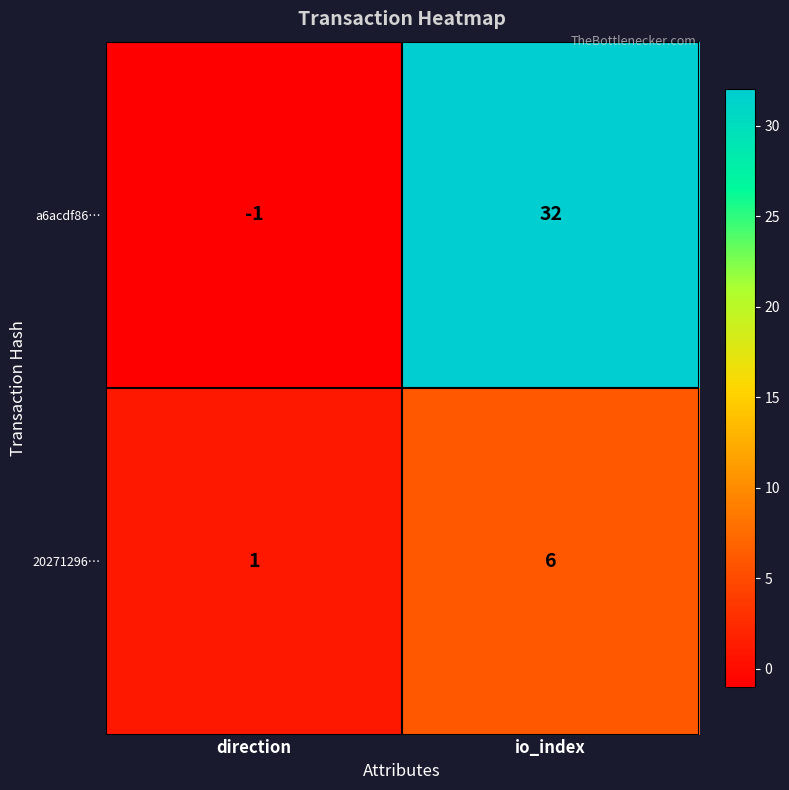

What is the sum of all 20271296… values?

7